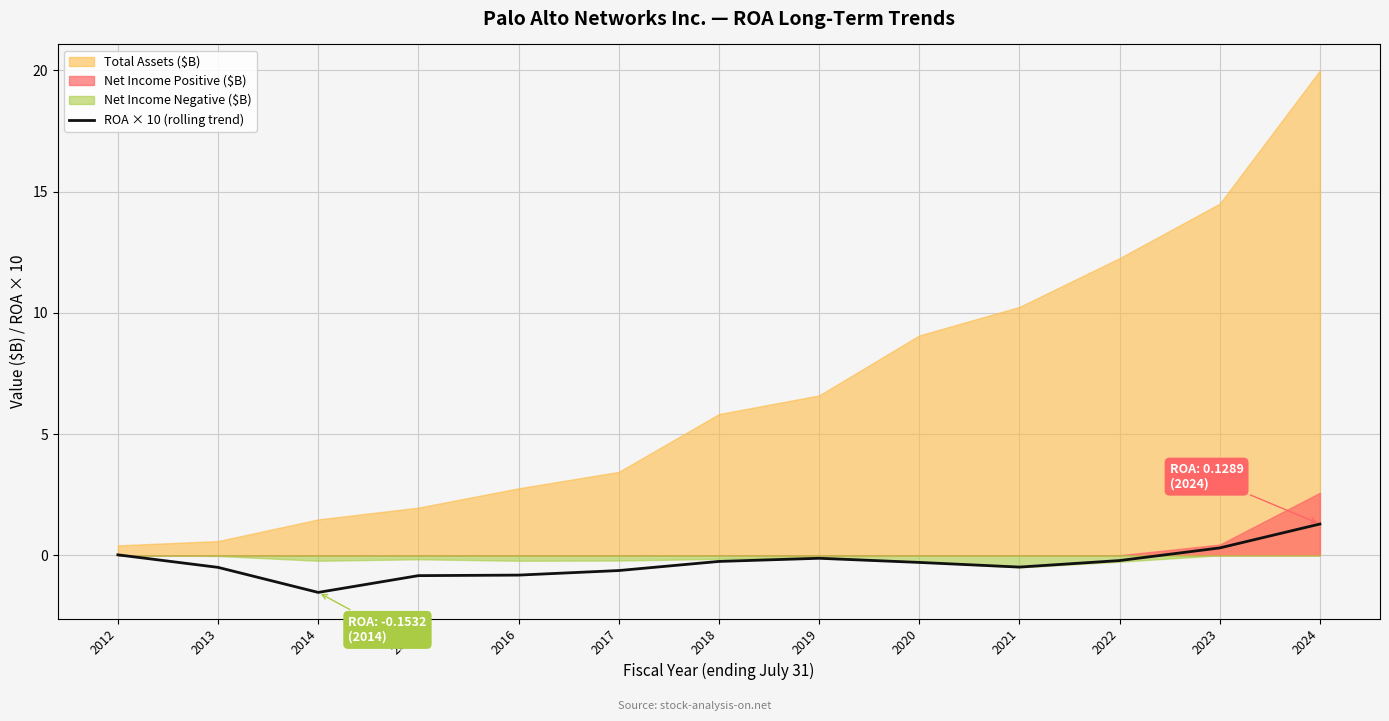

What is the lowest value of the ROA × 10 (rolling trend) series?

-1.5